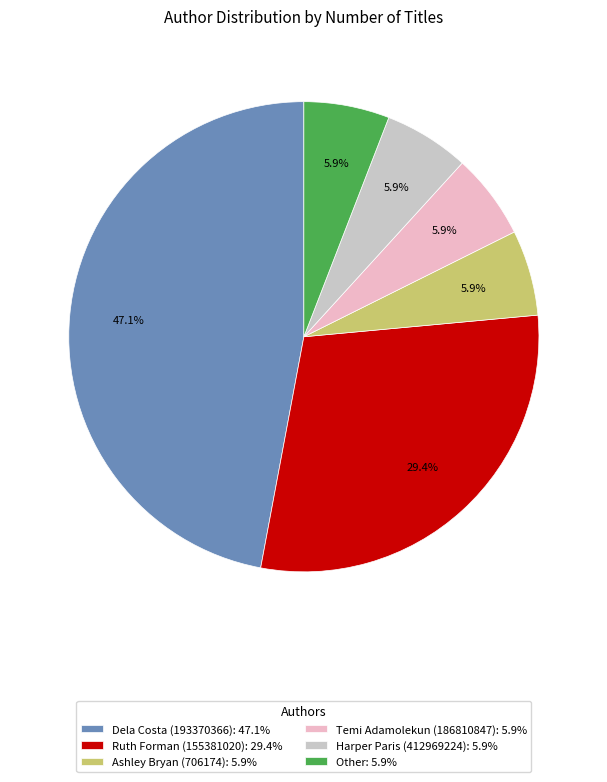

True or false: Ruth Forman (155381020) accounts for 29% of the total.

True